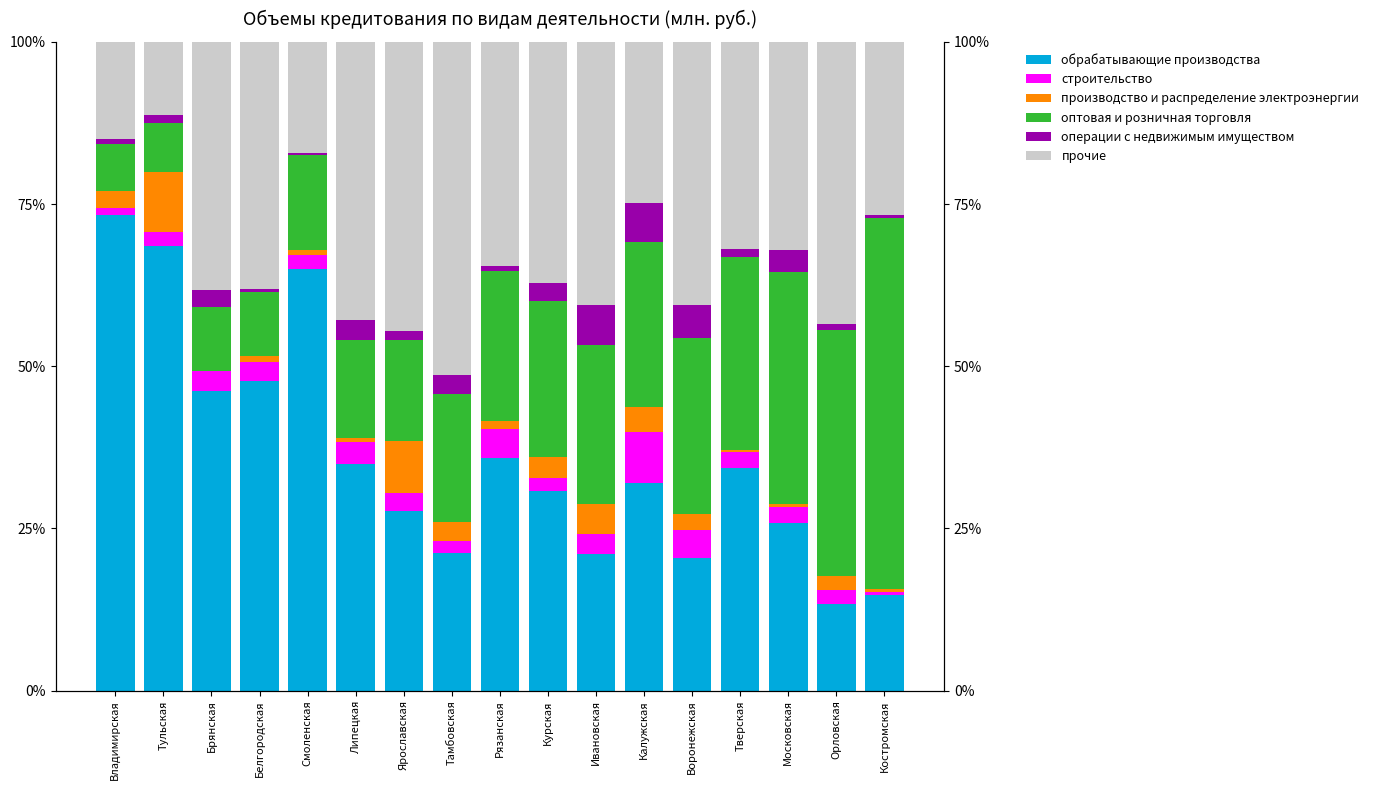

How many bars are there in each group?

6